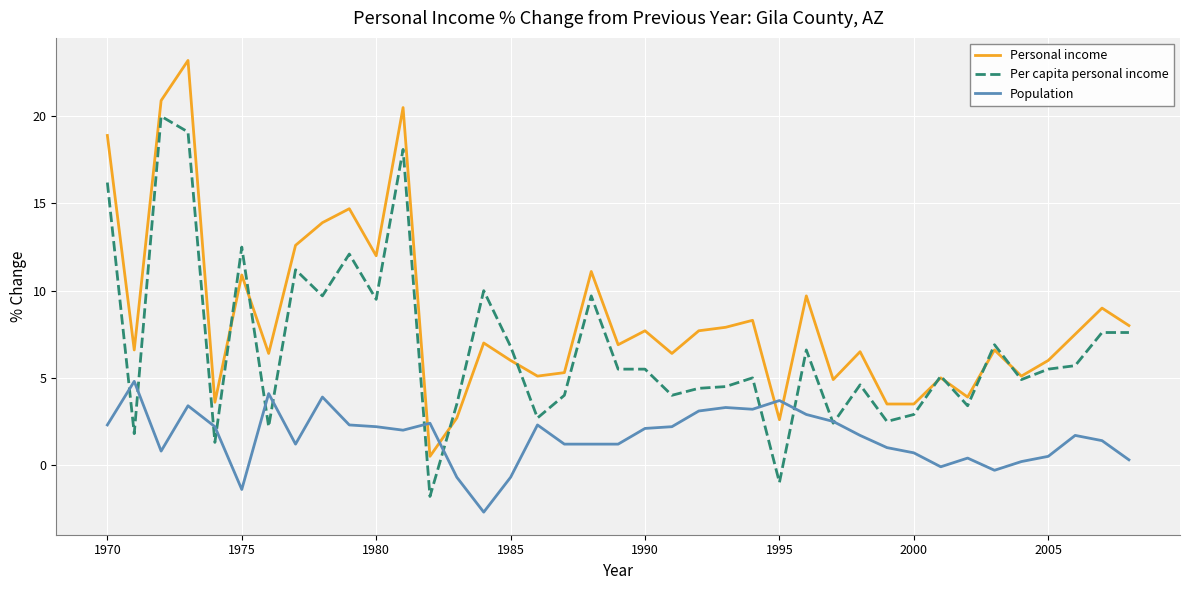

True or false: Population and Personal income cross at least once.

True